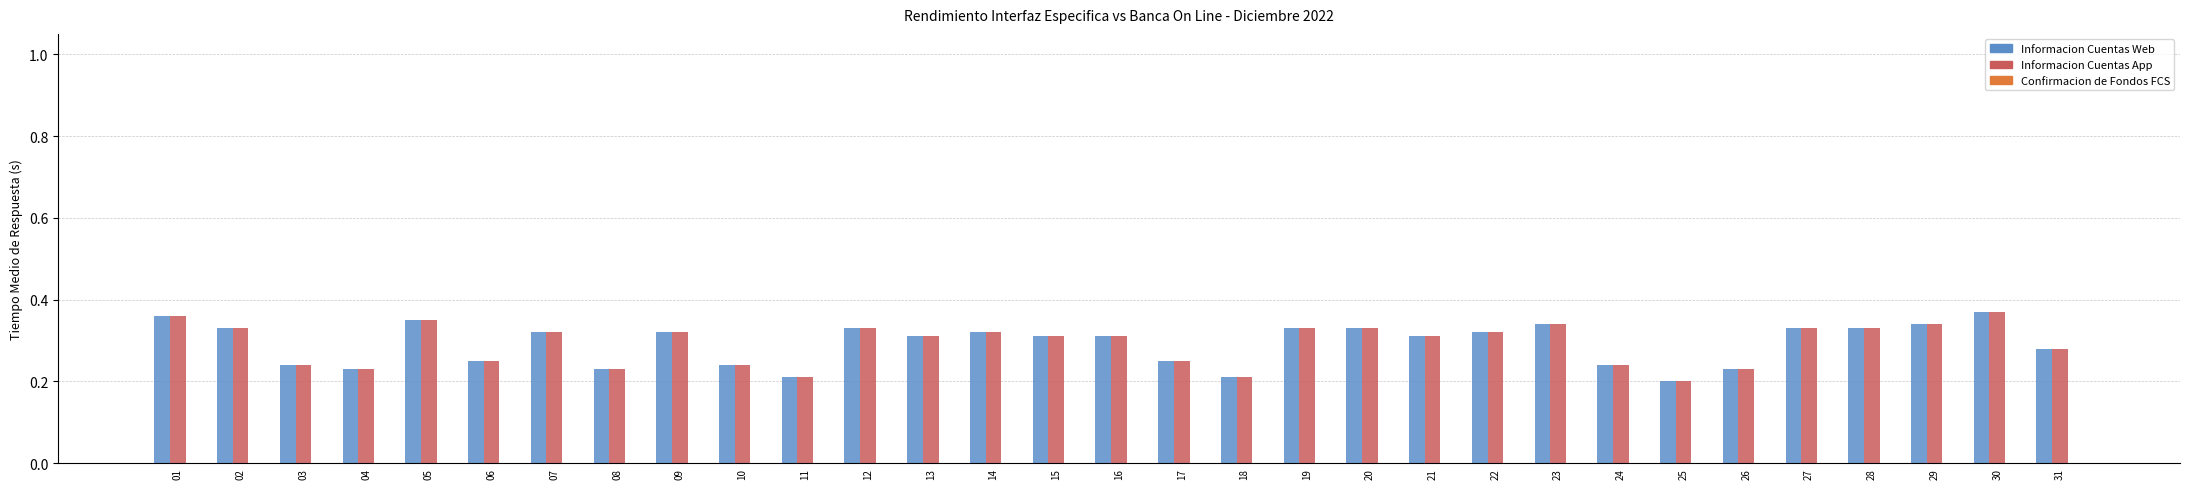

How many Informacion Cuentas Web values are between 0 and 1?

31